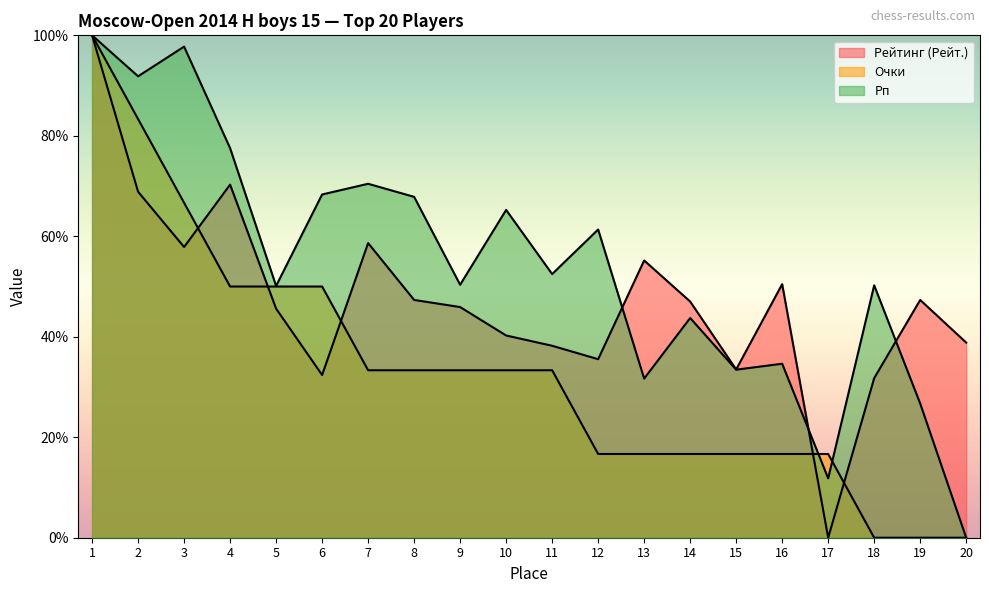

At which label does Рейтинг (Рейт.) reach its minimum?

17